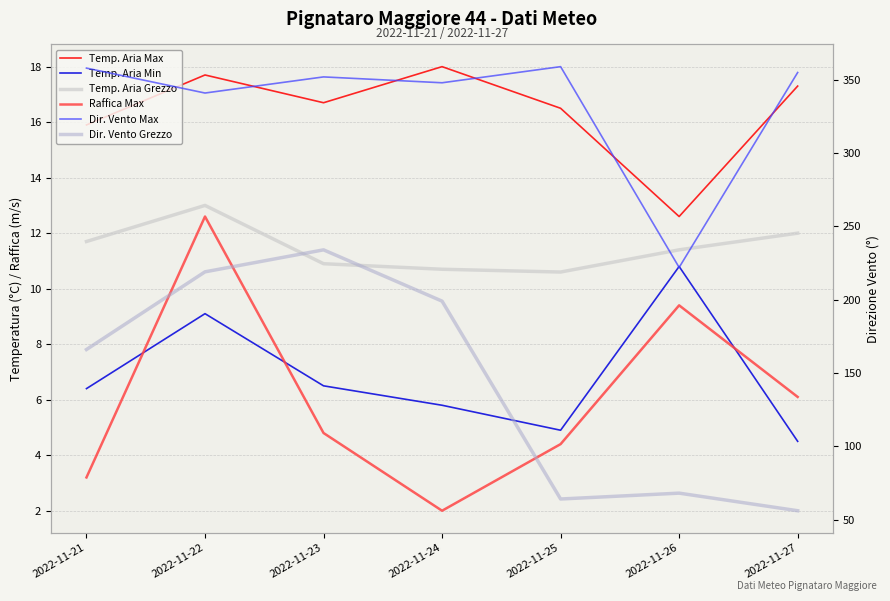

What is the spread (max minus min) of values at 2022-11-22?

331.9